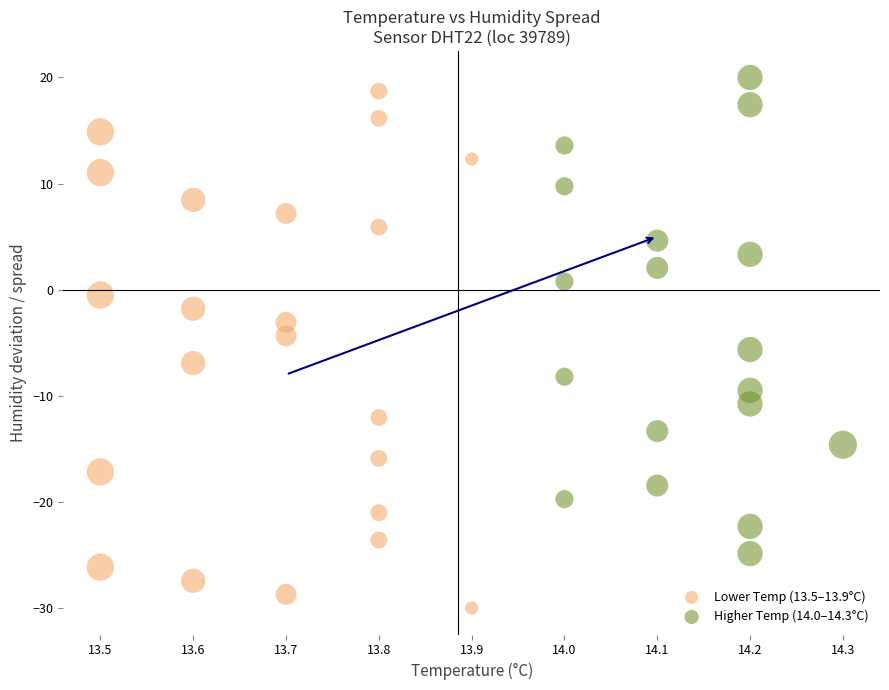

Which series has the widest spread of Y values?

Lower Temp (13.5–13.9°C)